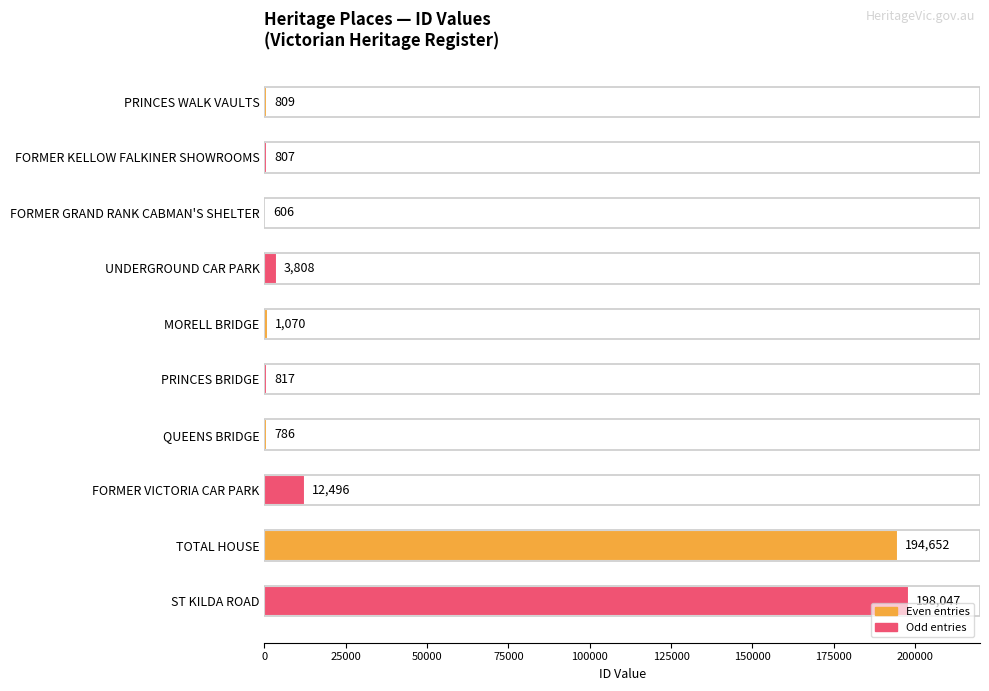

Read the value at UNDERGROUND CAR PARK, to the nearest 100.

3800